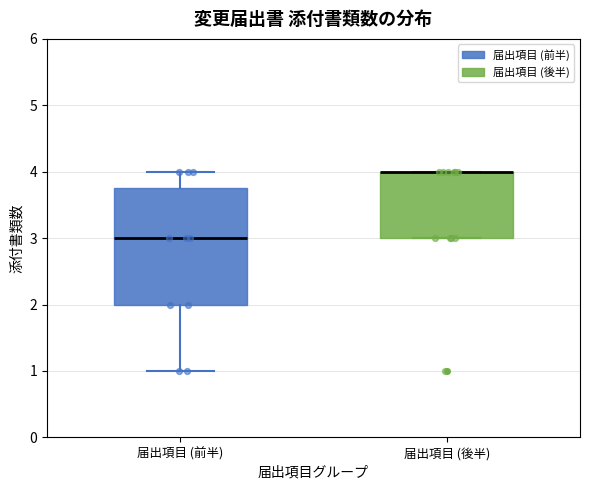

Comparing the boxes themselves (not the whiskers), which one is the tallest?

届出項目 (前半)